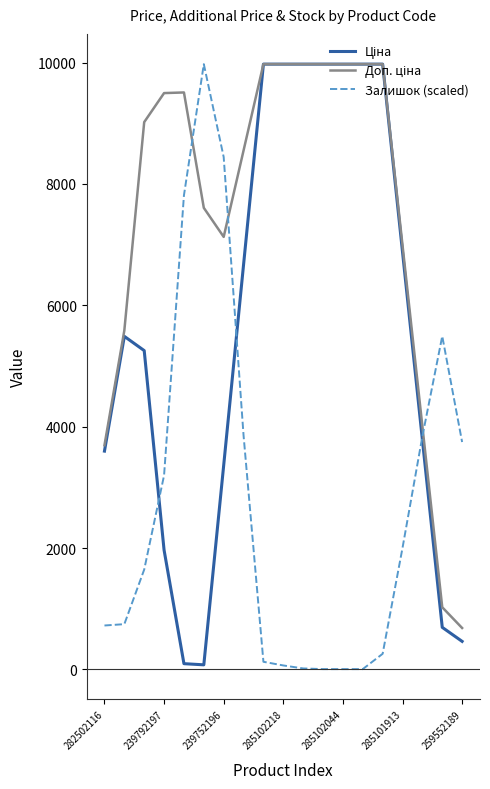

What is the maximum value shown in the chart?

9975.0